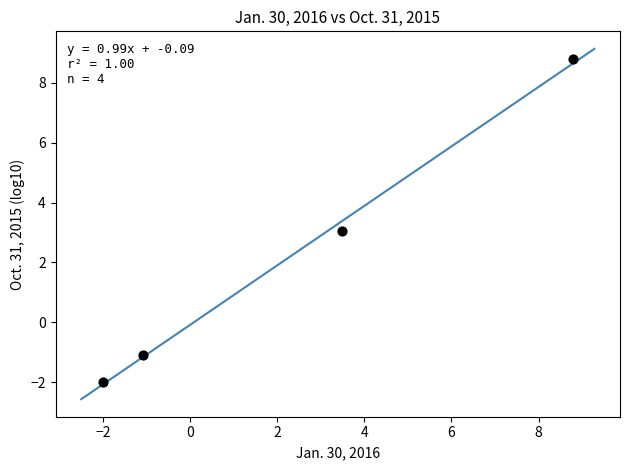

What is the average X value?

2.3